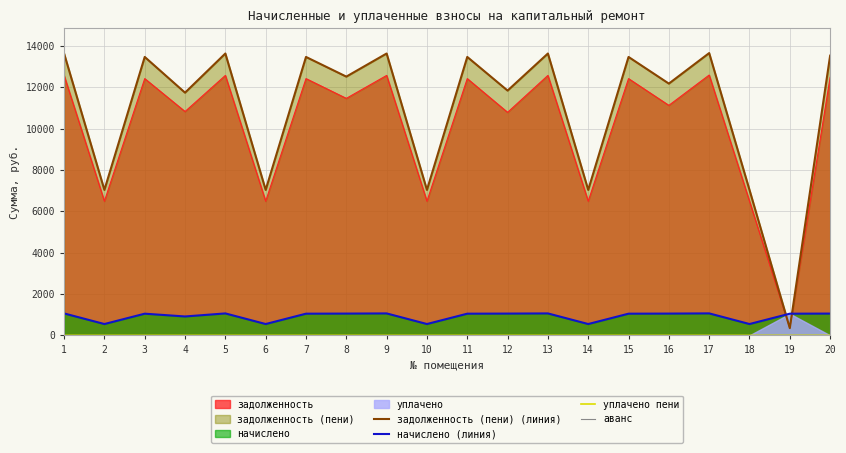

Is it true that начислено (линия) equals 310.3 at 13?

False